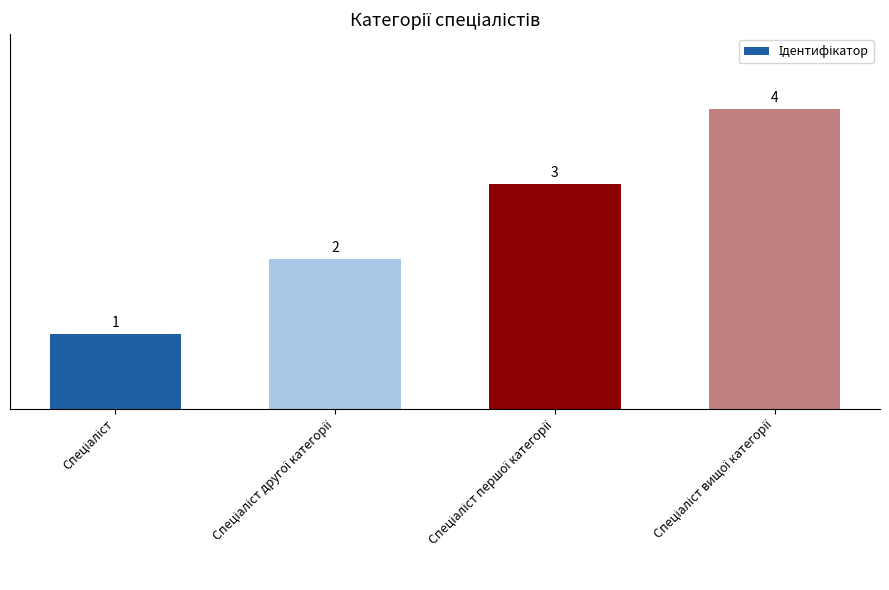

Reading left to right, list all the values displayed in this chart.

1	2	3	4